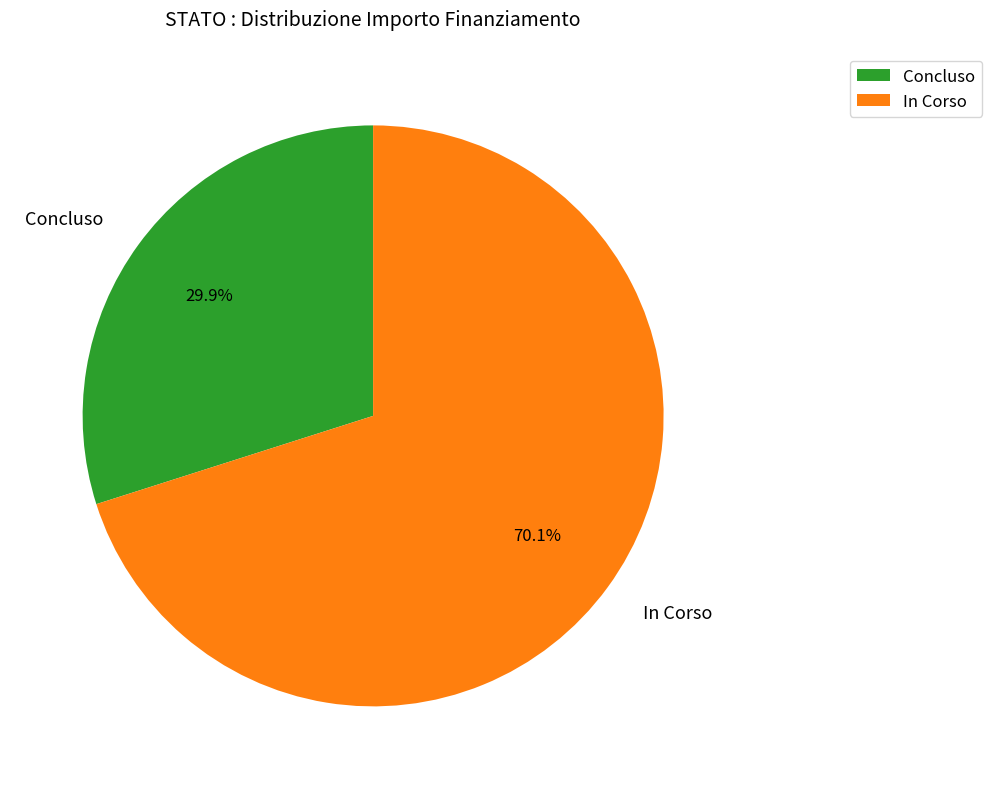

Is the sum of Concluso and In Corso greater than half?

Yes